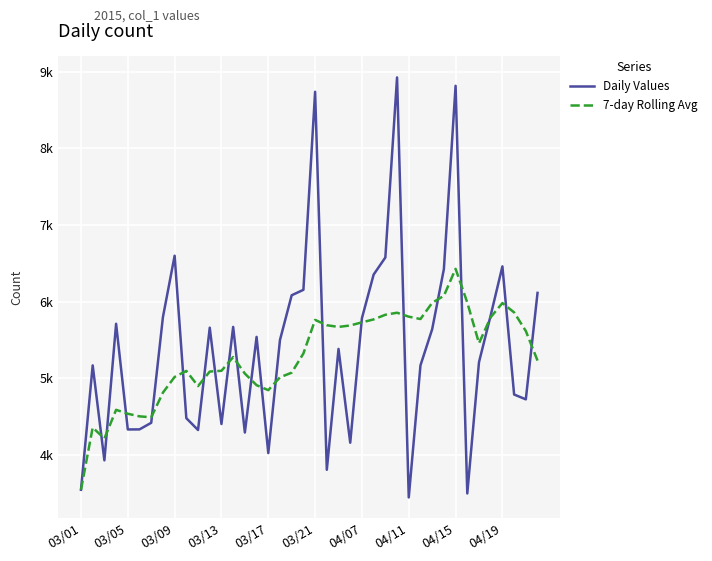

What are all the series names shown in the legend?

Daily Values, 7-day Rolling Avg